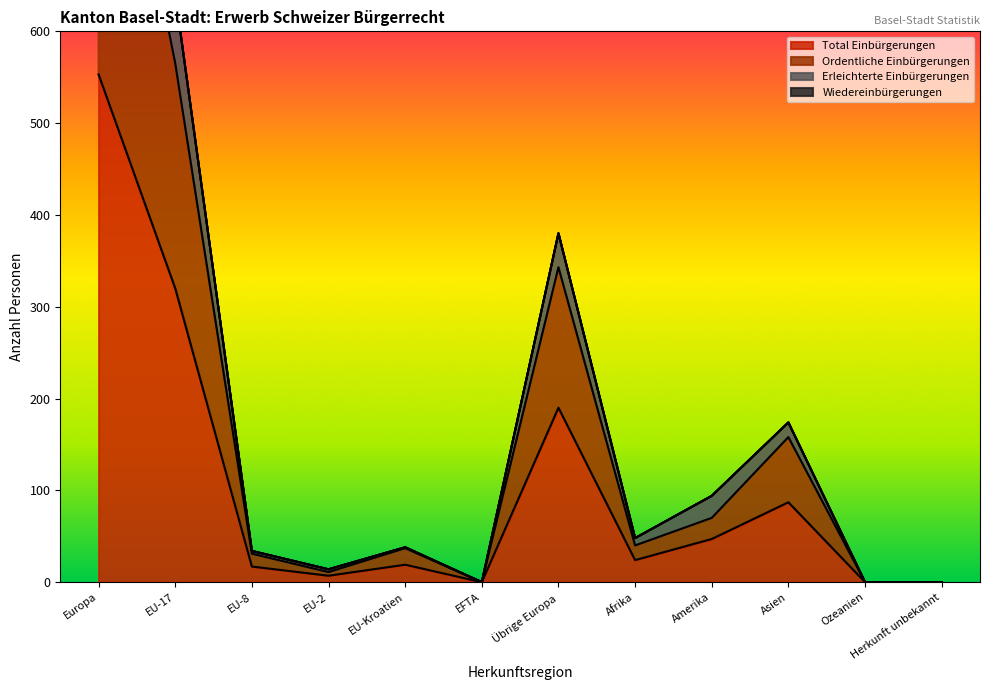

What is the label of the 5th point from the right?

Afrika